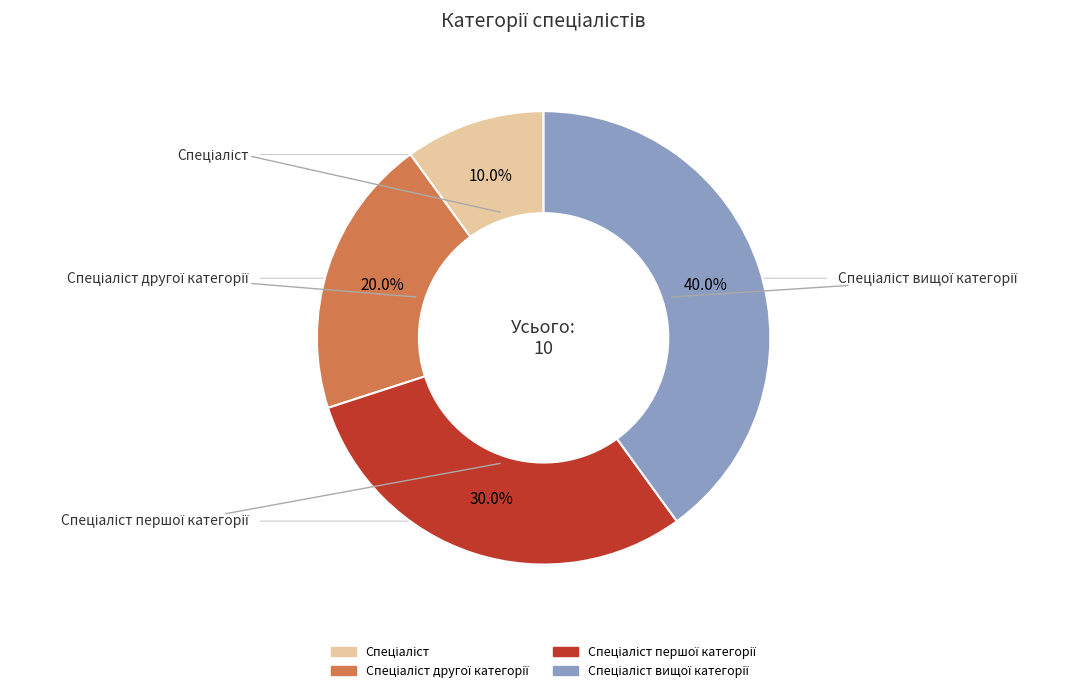

Does Спеціаліст першої категорії account for over 50% of the chart?

No